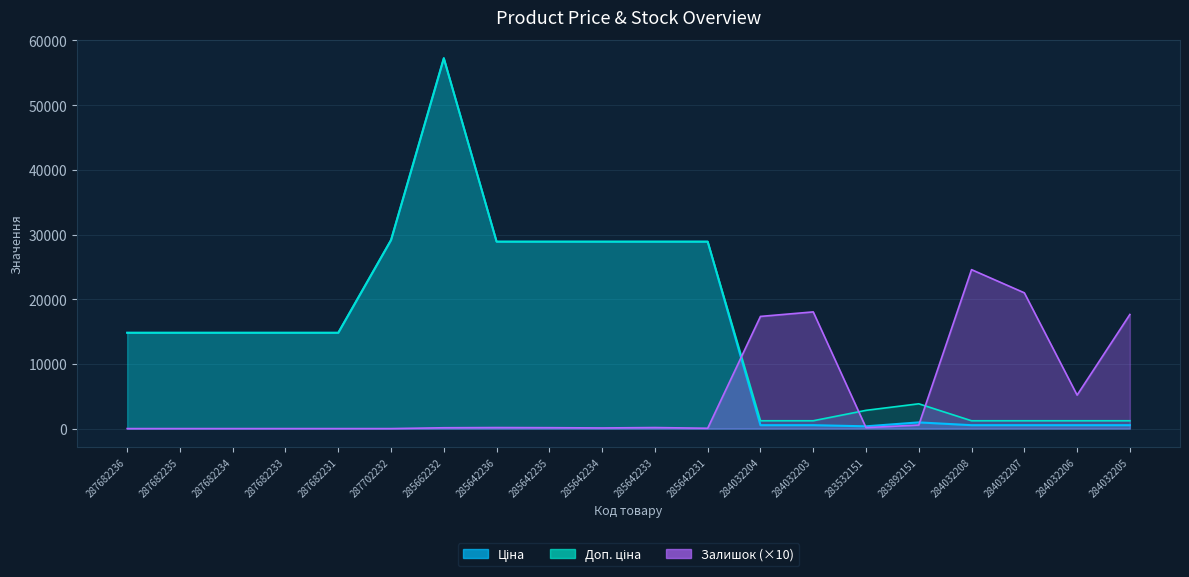

The Ціна series shows 30921.5 at 285662232. True or false?

False